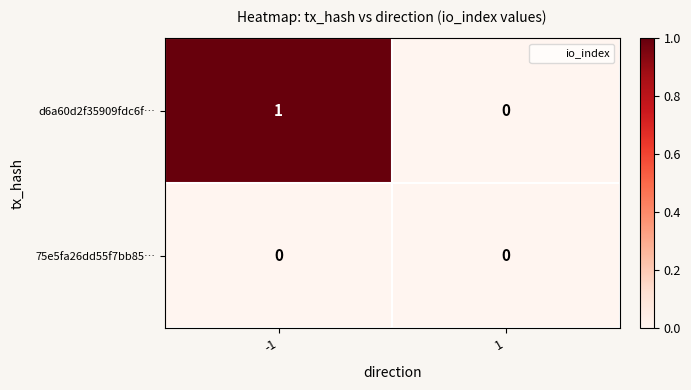

The 75e5fa26dd55f7bb85… series shows 0 at -1. True or false?

True